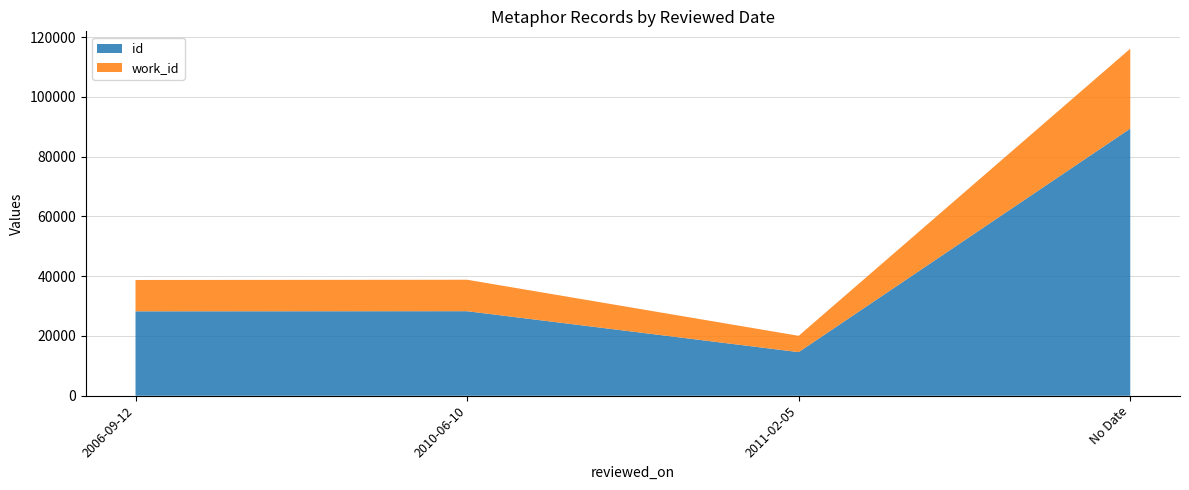

Is it true that id equals 130607 at No Date?

False